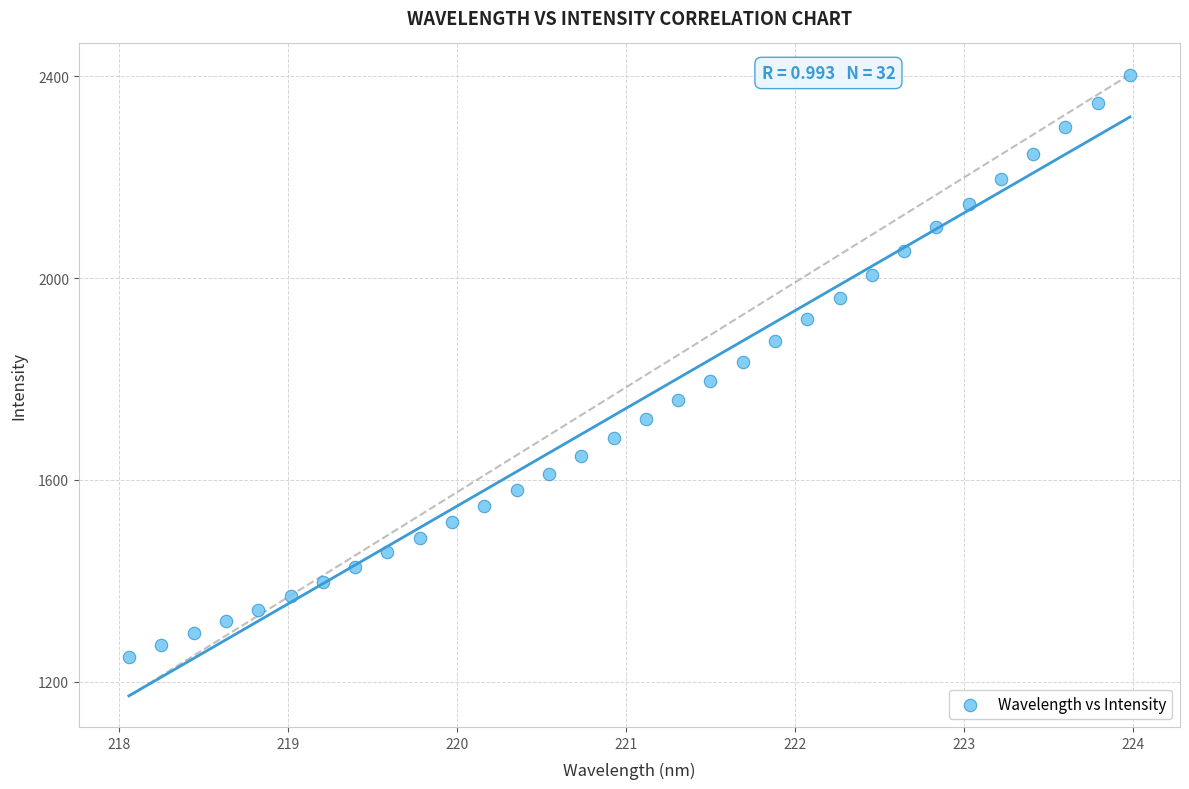

What is the range of X values (max minus min)?

5.9